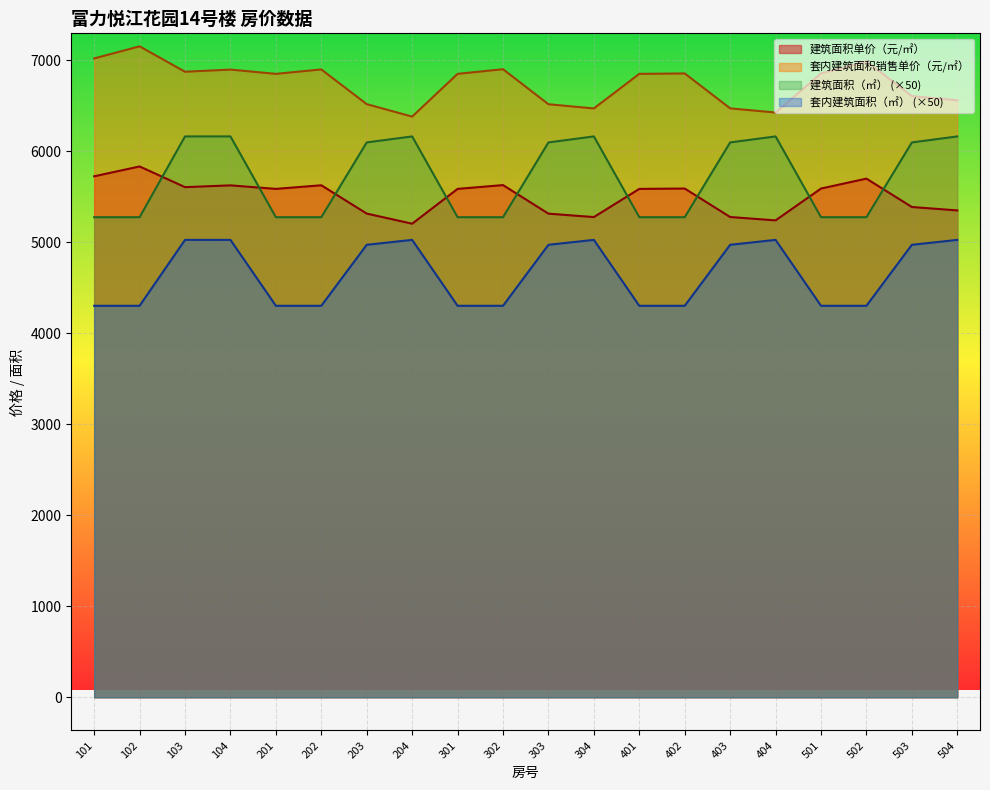

What is the minimum value for 套内建筑面积销售单价（元/㎡）?

6378.7